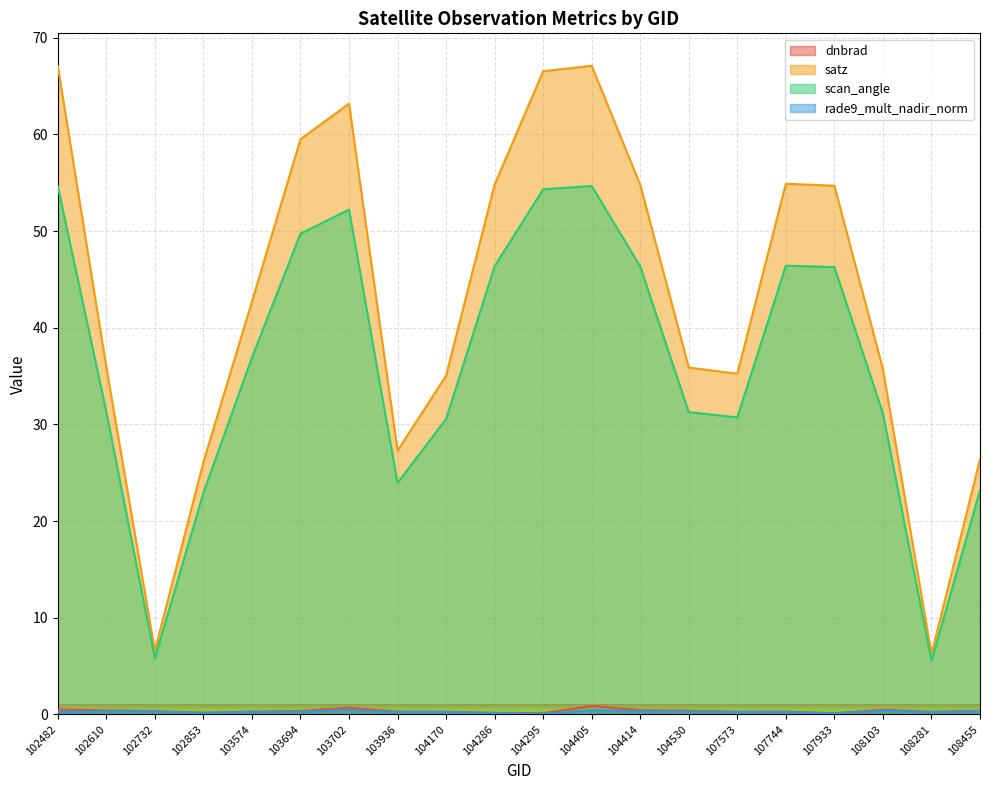

Which series has the largest total across all categories?

satz